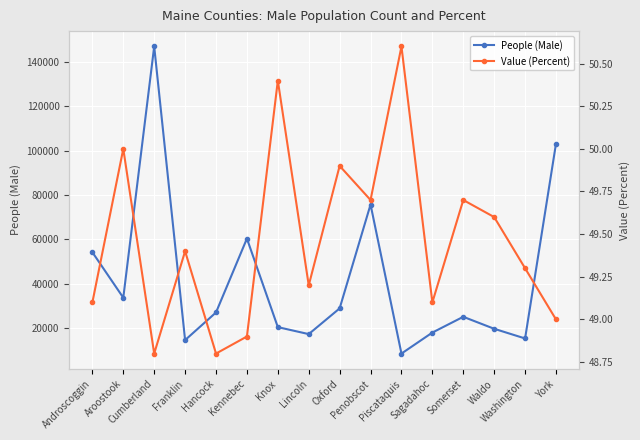

True or false: People (Male) has a value of 7074.9 at Franklin.

False